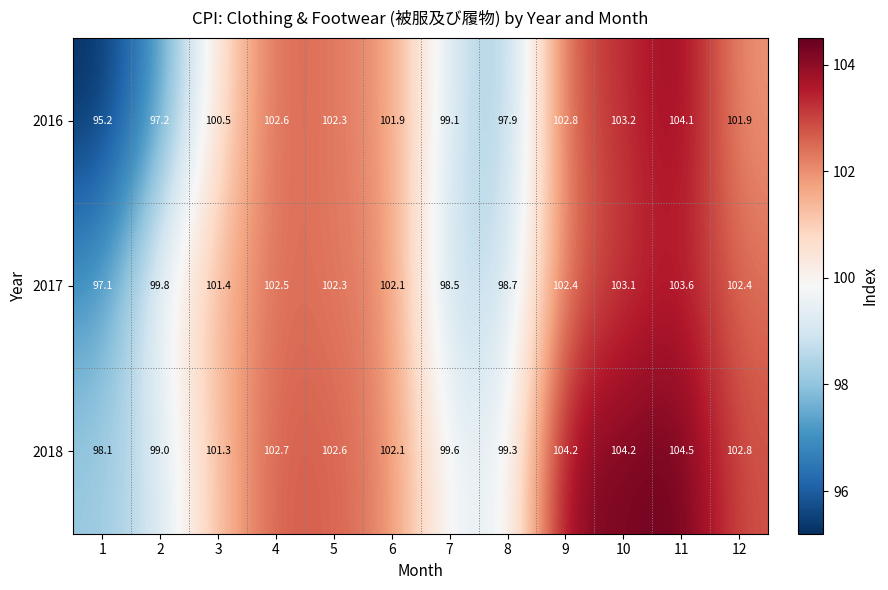

List the series in order of their overall mean, lowest first.

2016, 2017, 2018